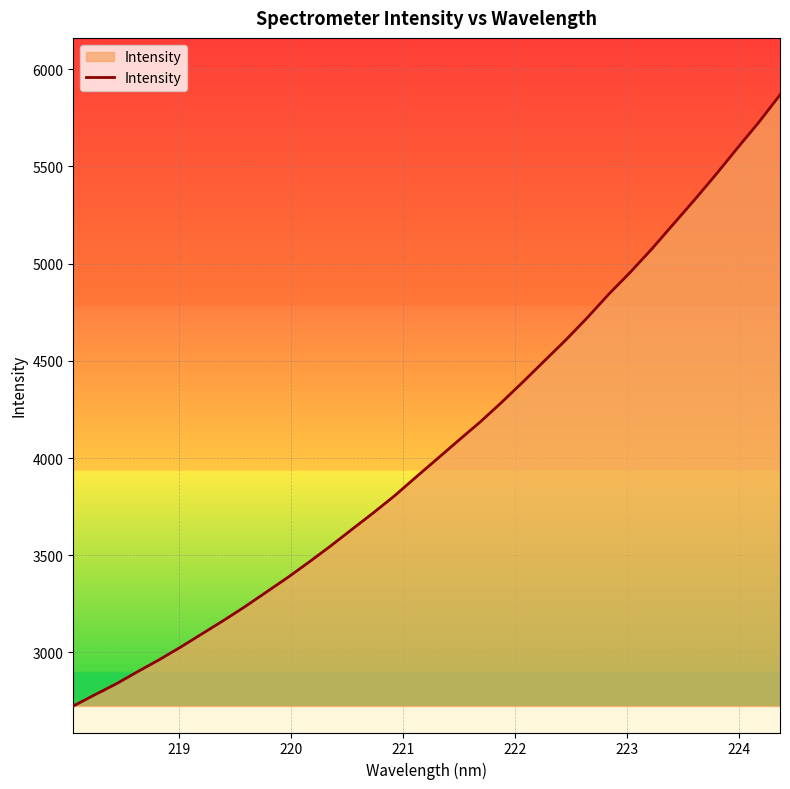

What is the difference between the maximum and minimum values?

3144.2